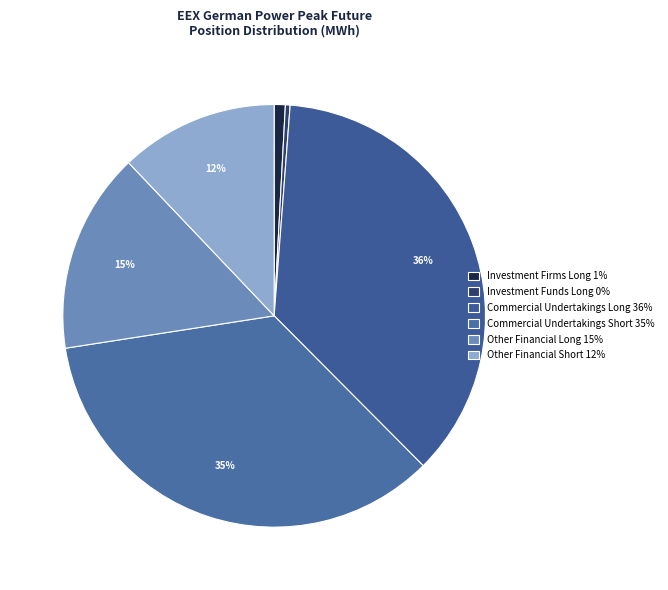

How many segments does this pie chart have?

6